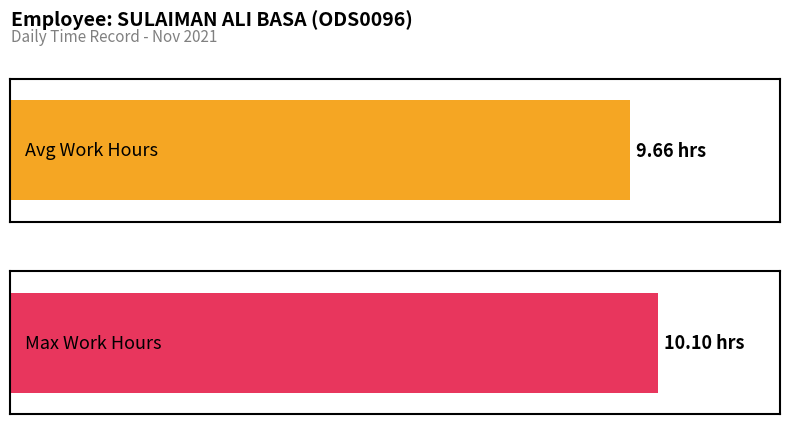

Does the chart contain stacked bars?

No